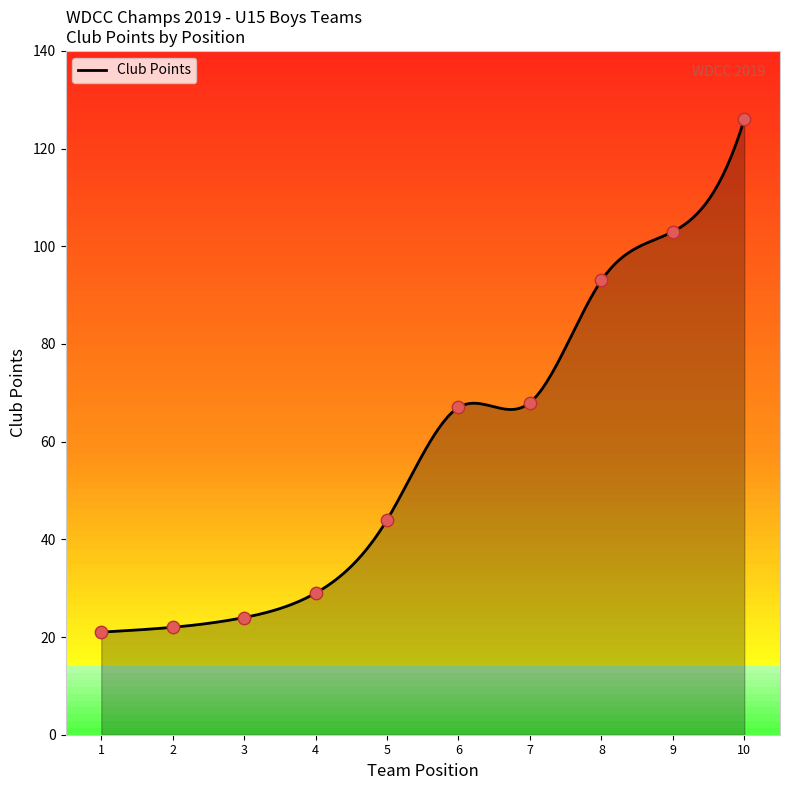

What is the lowest value of the Club Points series?

21.0